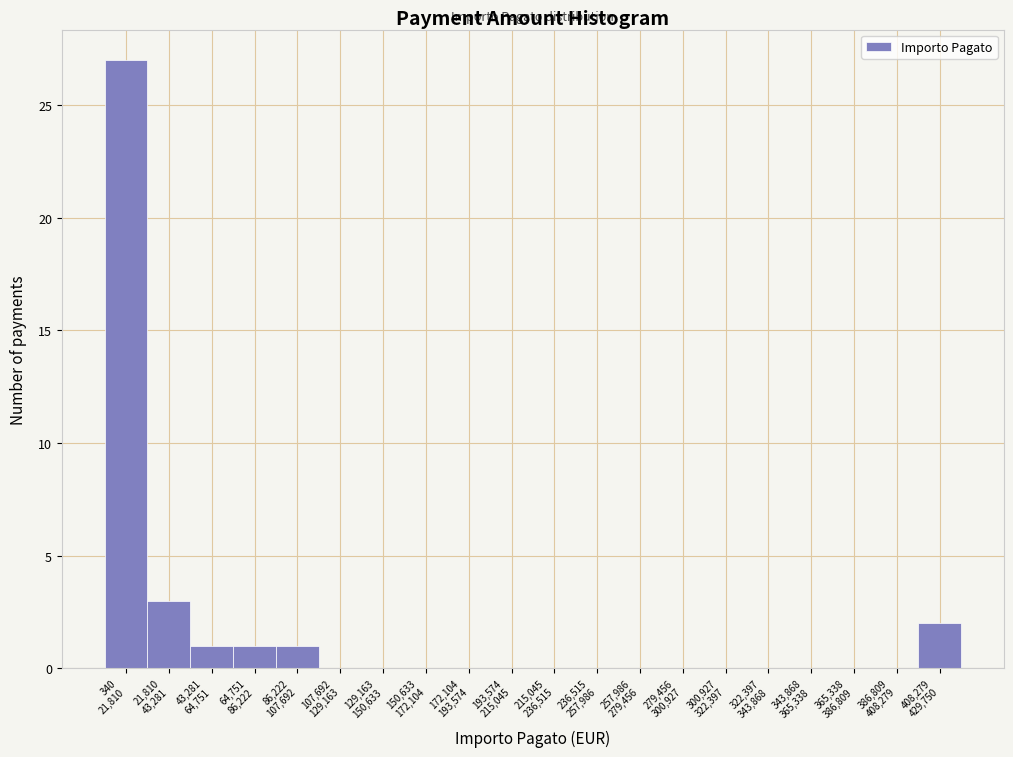

What is the sum of all values?

35